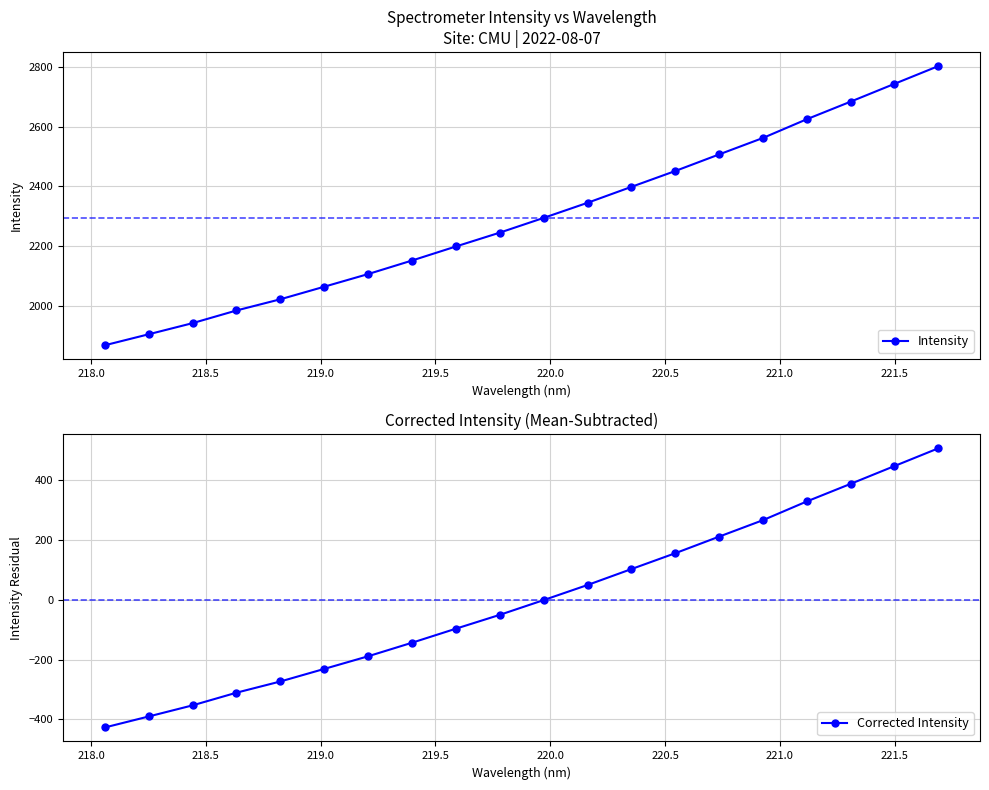

Is this an area chart (filled region under the line)?

No